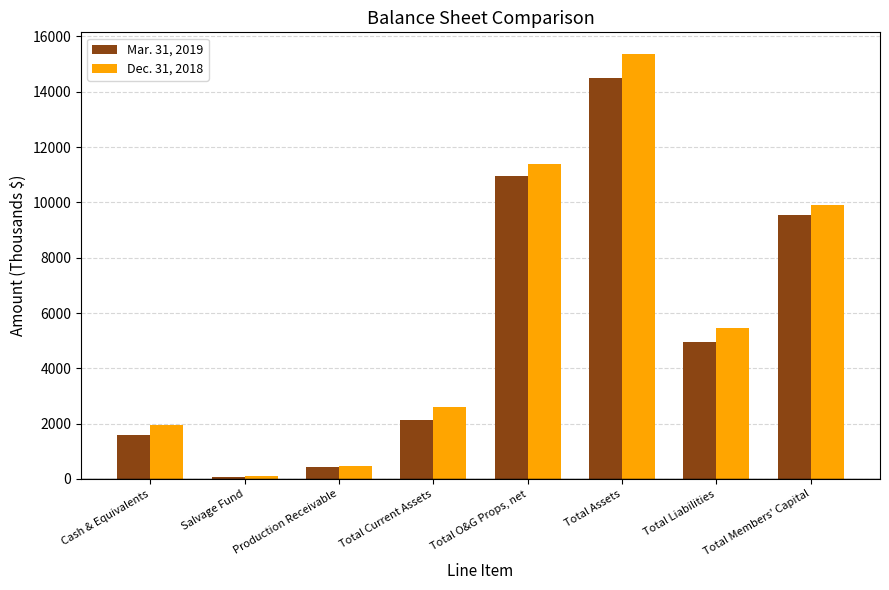

The value of Mar. 31, 2019 at Total Assets is 14483. True or false?

True